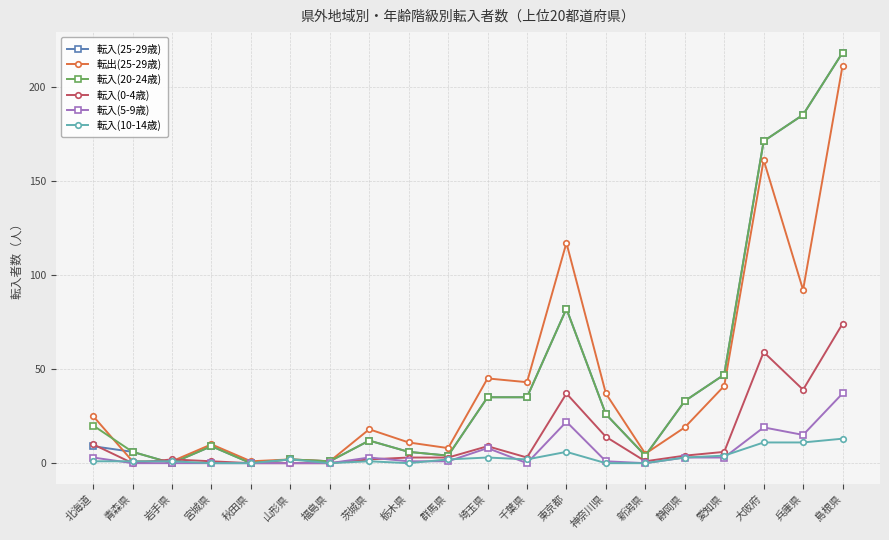

True or false: 転入(0-4歳) has a value of 0 at 青森県.

True